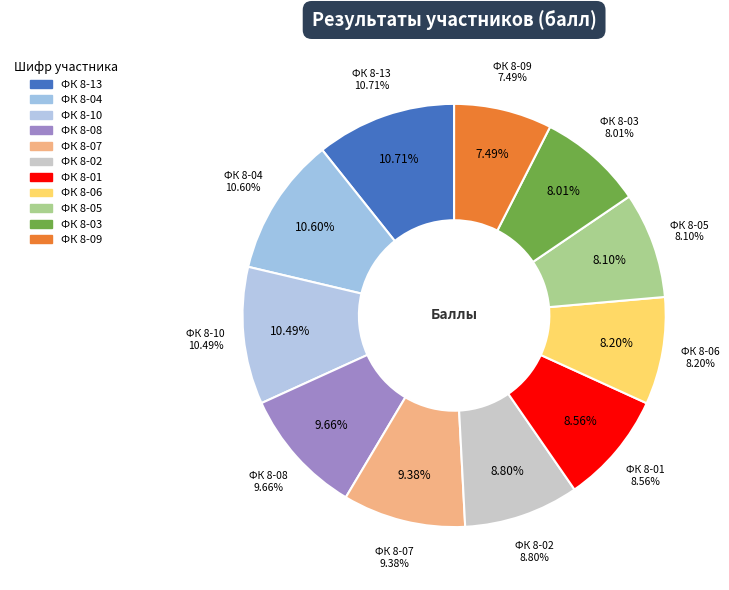

Which category has the biggest portion of the pie?

ФК 8-13